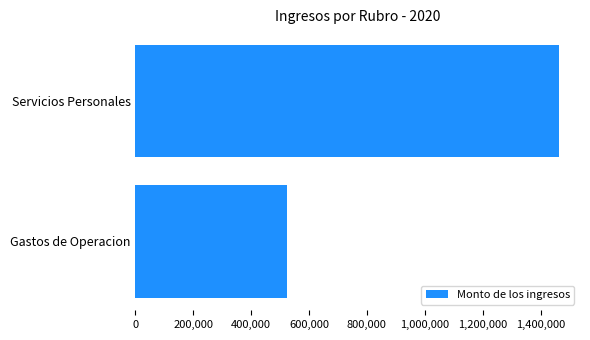

Does the chart contain any negative values?

No